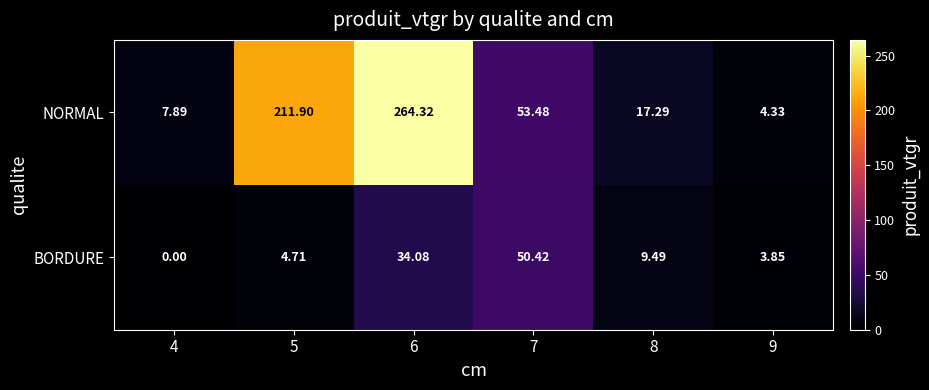

Which label corresponds to the largest value in the chart?

6